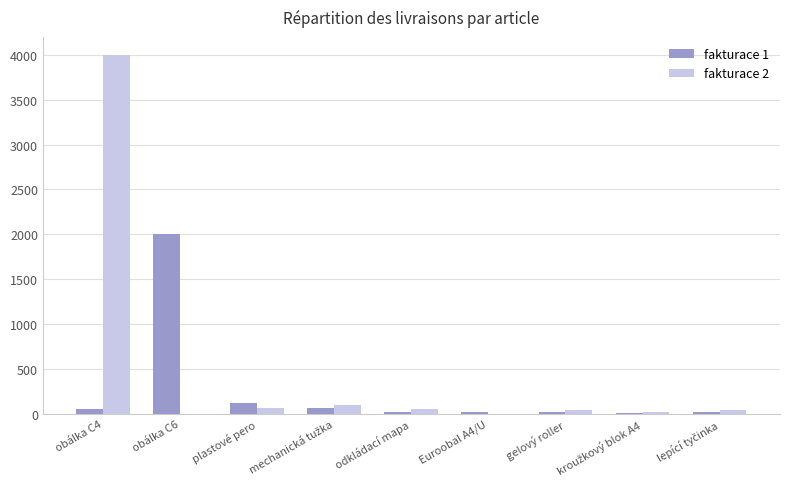

What are all the series names shown in the legend?

fakturace 1, fakturace 2